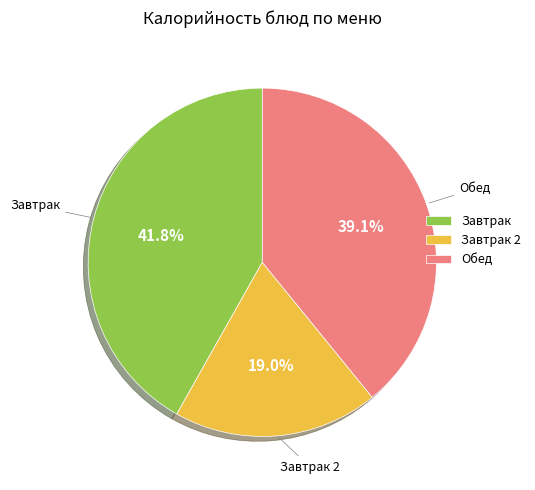

Which slice is the largest?

Завтрак